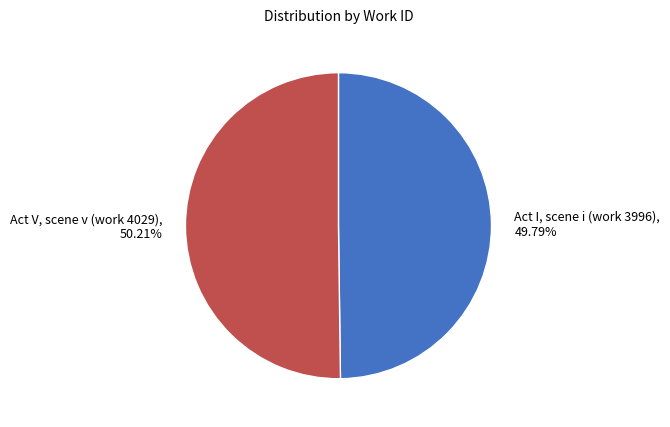

Approximately how many times larger is the value at Act V, scene v (work 4029) compared to Act I, scene i (work 3996)?

1.0